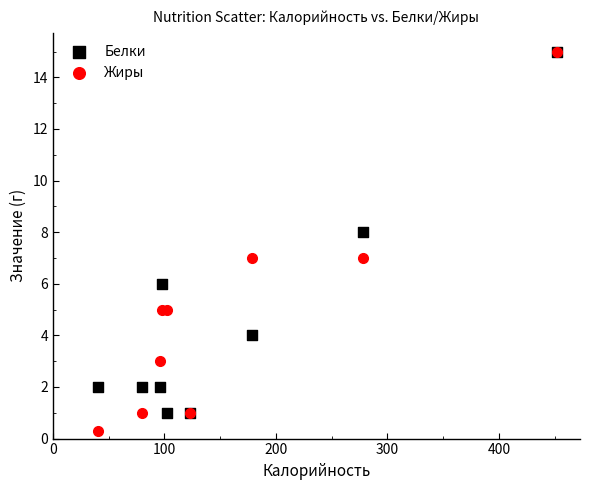

What are all the series names shown in the legend?

Белки, Жиры